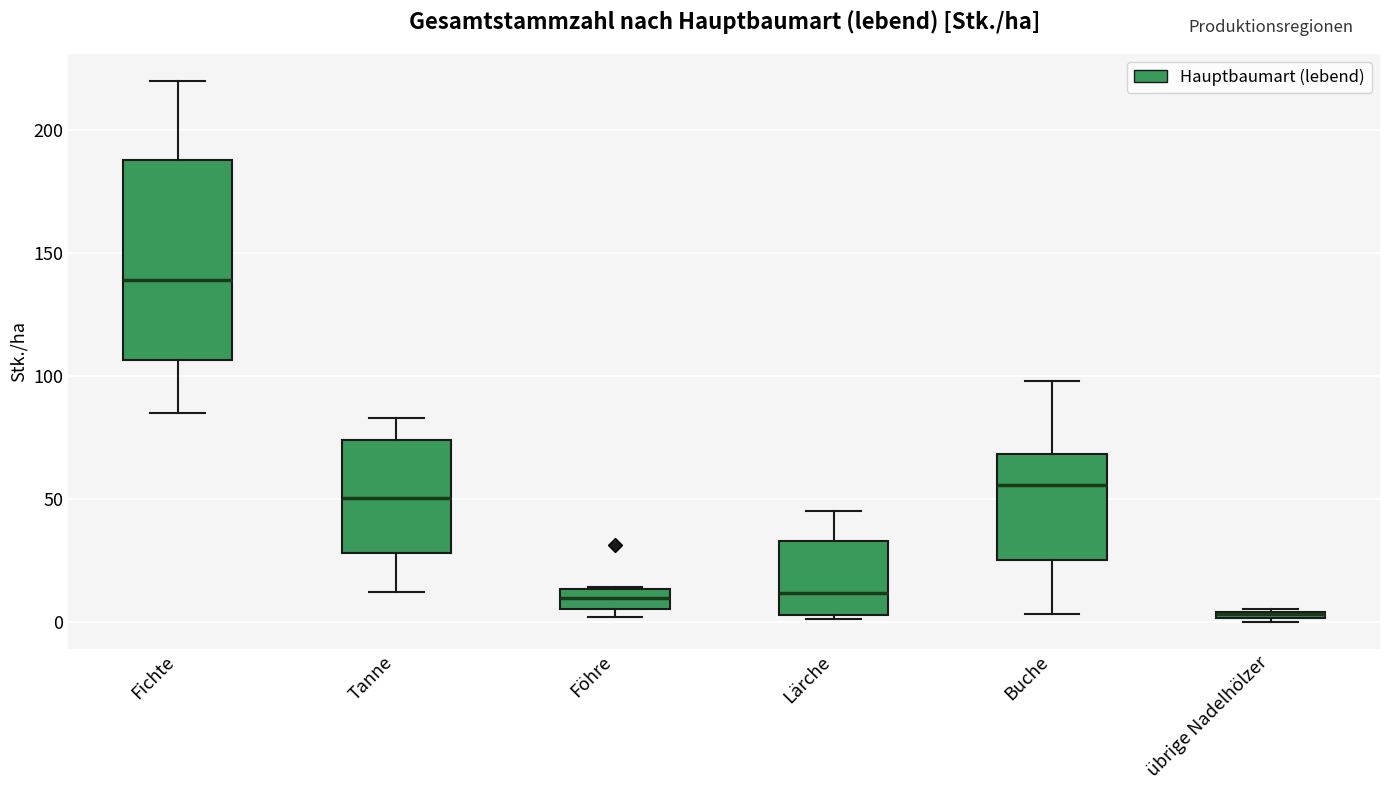

Which box is the tallest, from its lower edge to its upper edge?

Fichte